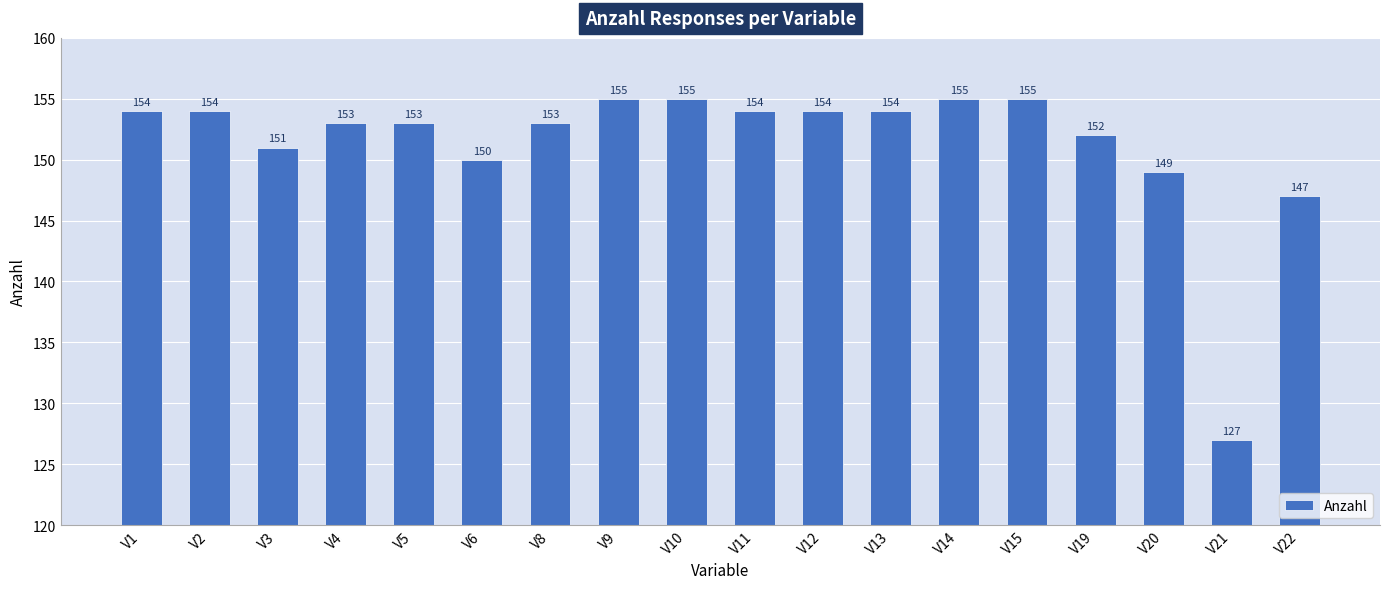

Are the bars horizontal?

No